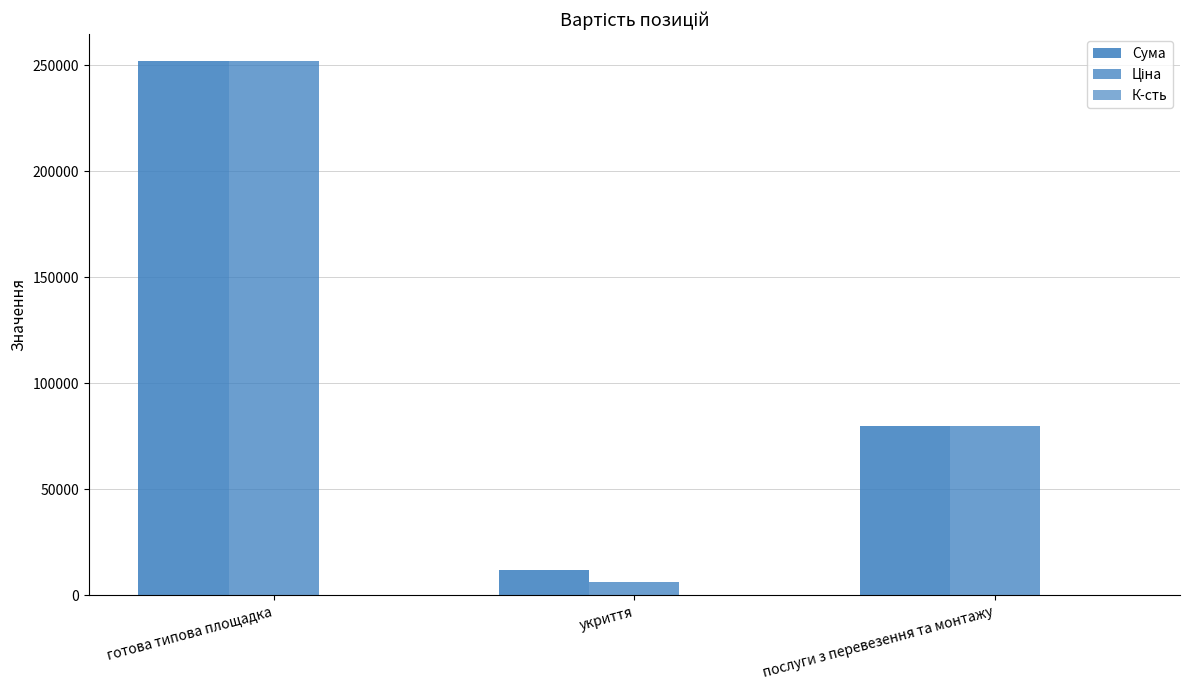

At how many categories does at least one series exceed 158533?

1